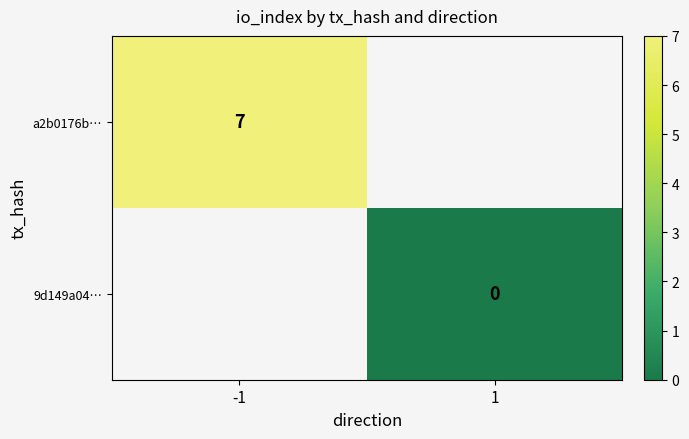

Is it true that a2b0176b… equals 13 at -1?

False